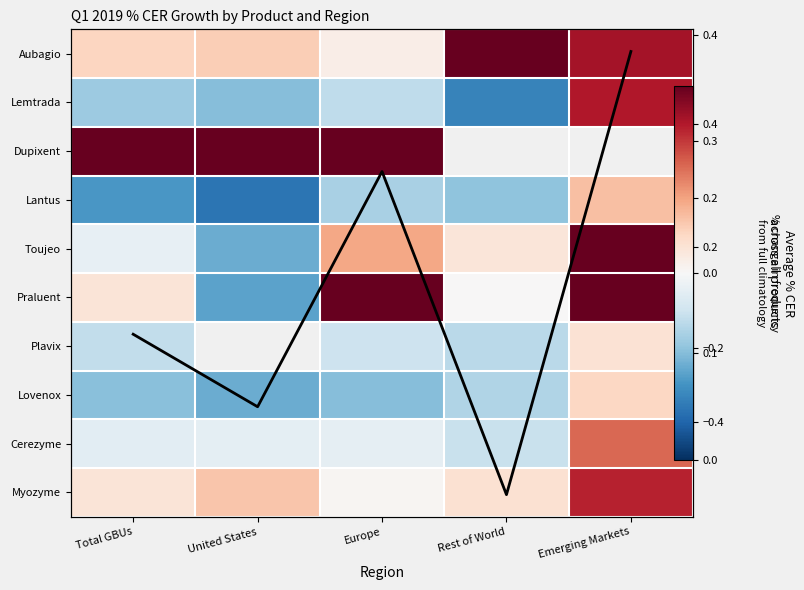

What is the maximum value shown in the chart?

2.6